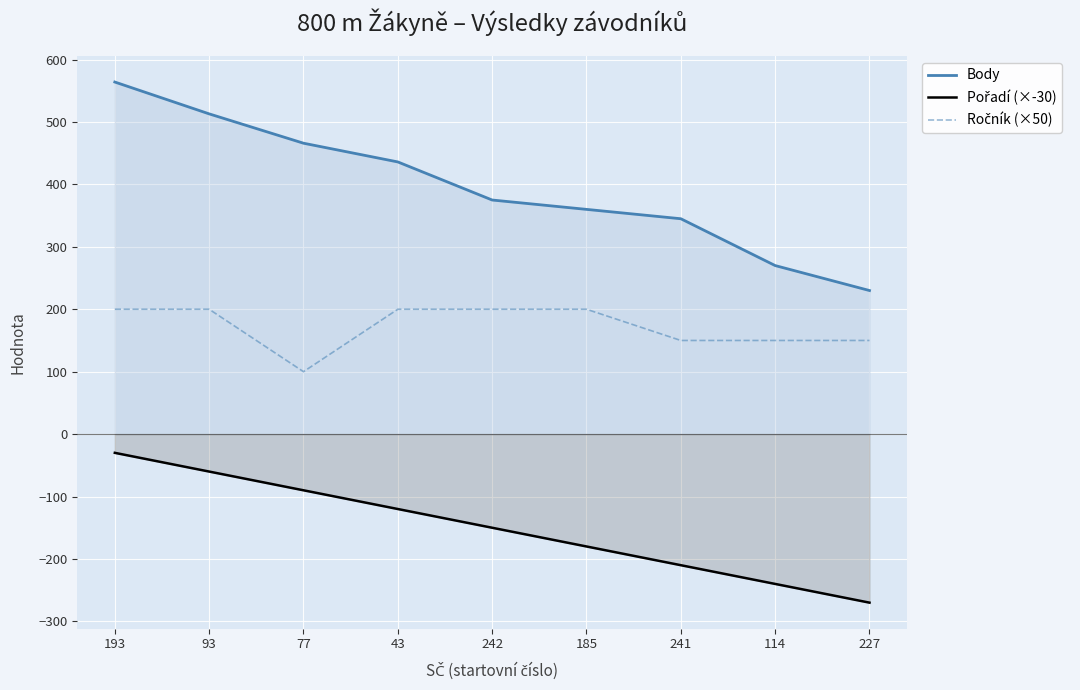

How many lines are shown in the chart?

3